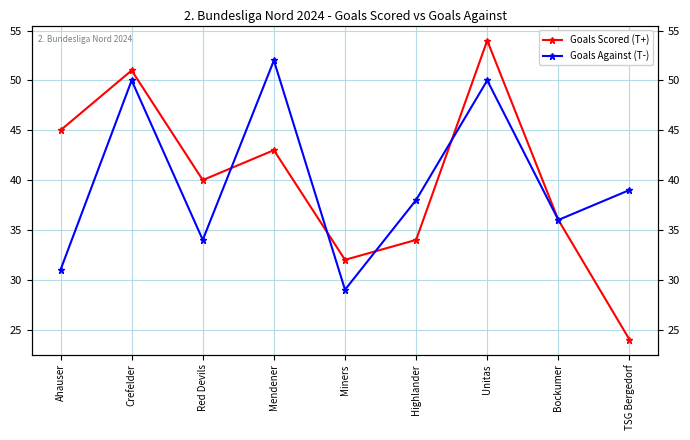

What is the label of the 8th point from the left?

Bockumer